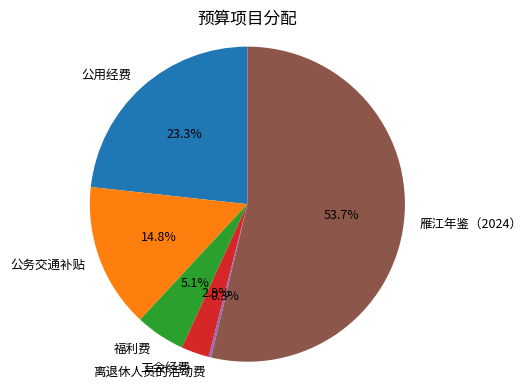

Do 工会经费 and 公务交通补贴 together represent more than half of the pie?

No